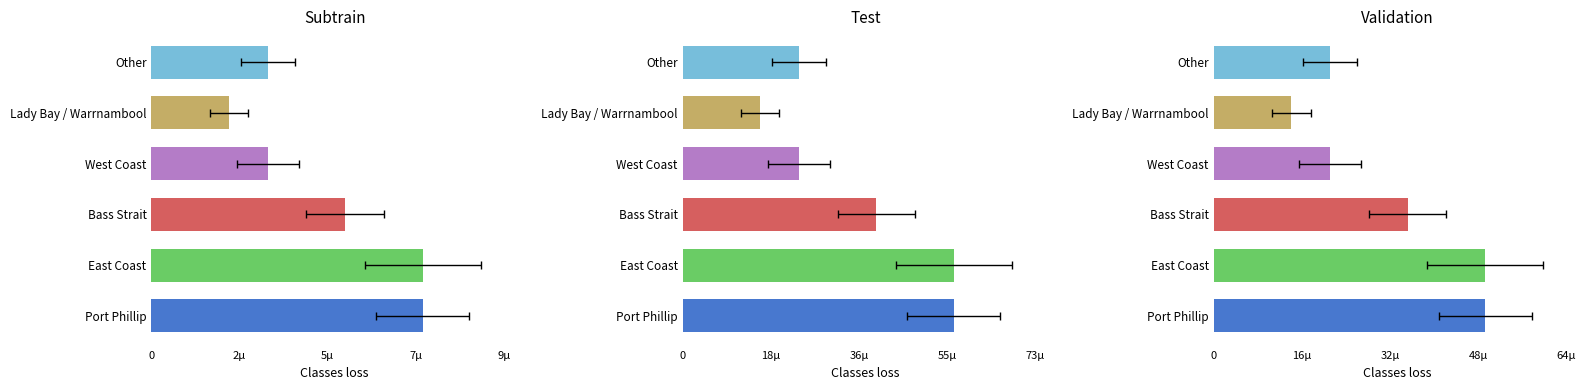

List the labels in order of value, smallest first.

Lady Bay / Warrnambool, West Coast, Other, Bass Strait, Port Phillip, East Coast